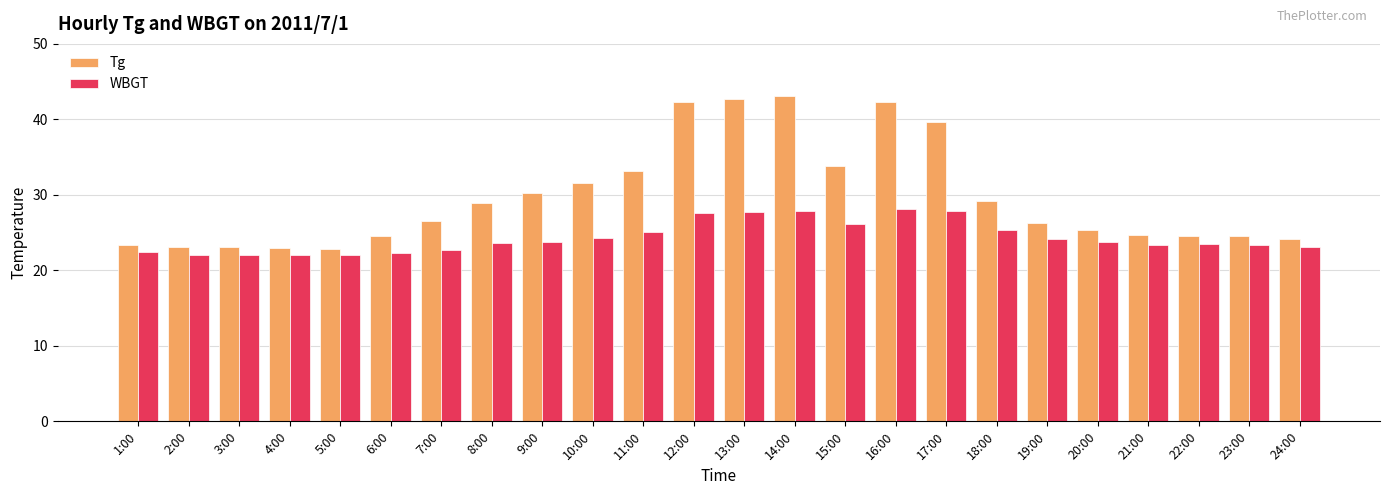

Between 15:00 and 19:00, which series saw the biggest shift?

Tg